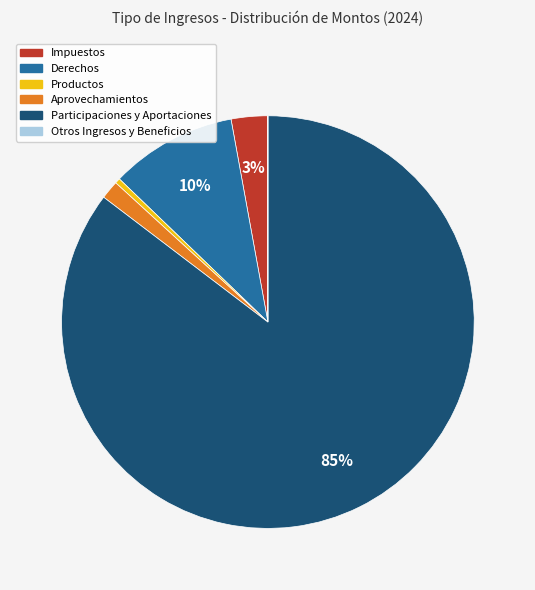

The Derechos slice represents 22% of the pie. True or false?

False